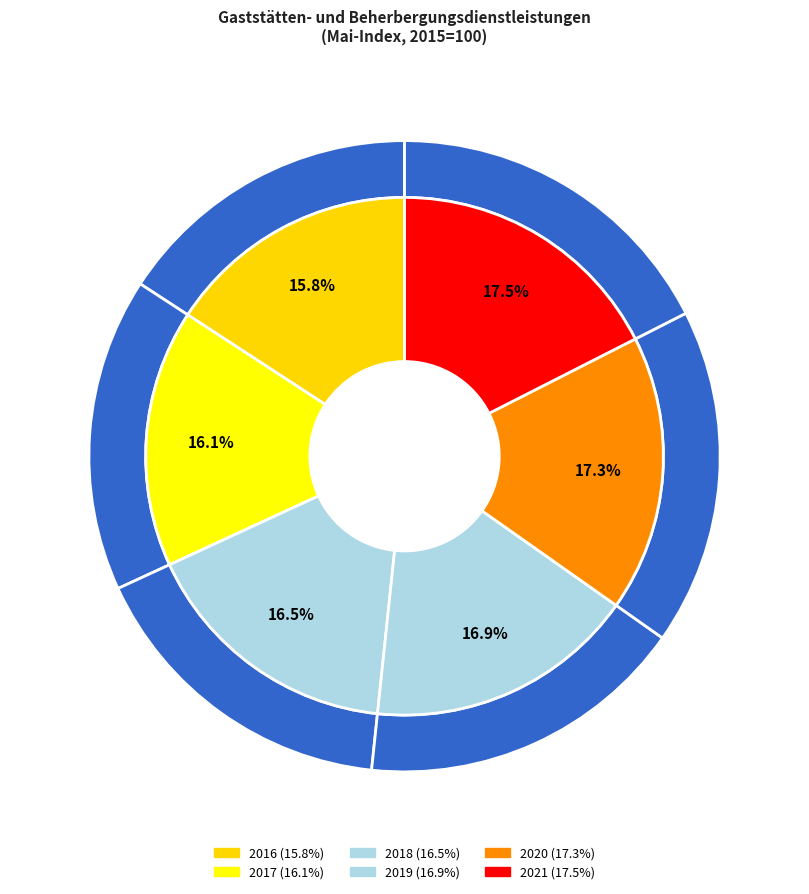

Between 2019 and 2020, which is larger?

2020